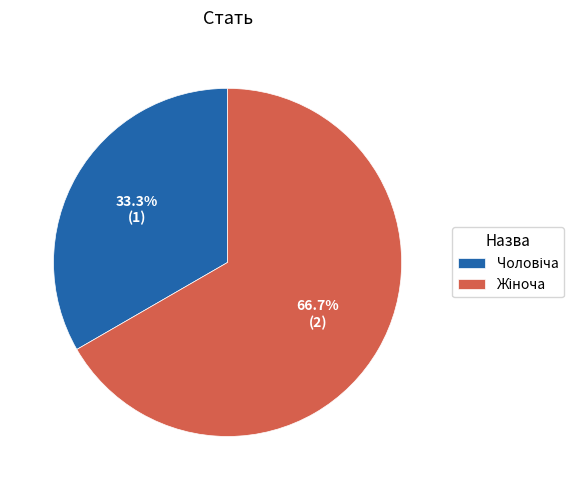

Is there any slice that represents more than half of the pie?

Yes